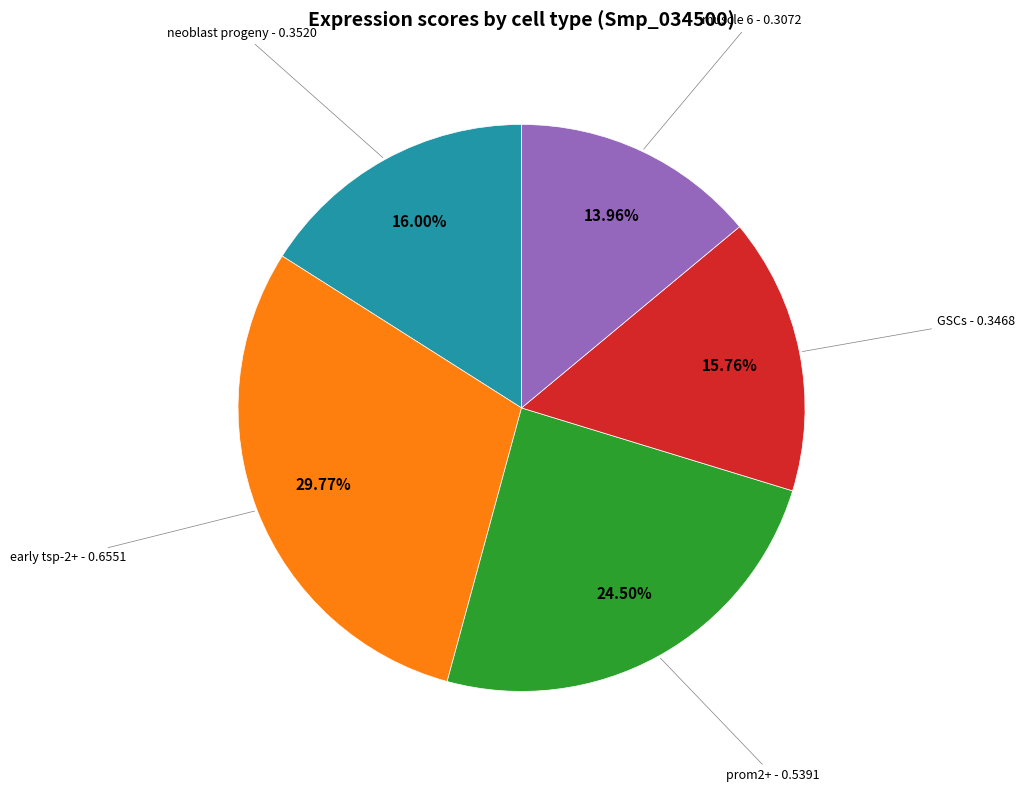

Is there a majority slice in this chart?

No